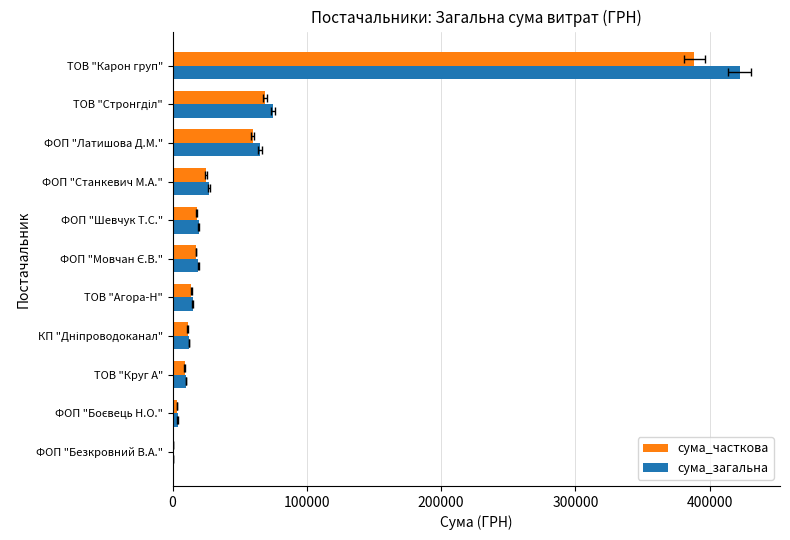

What is the lowest value of the сума_загальна series?

646.9